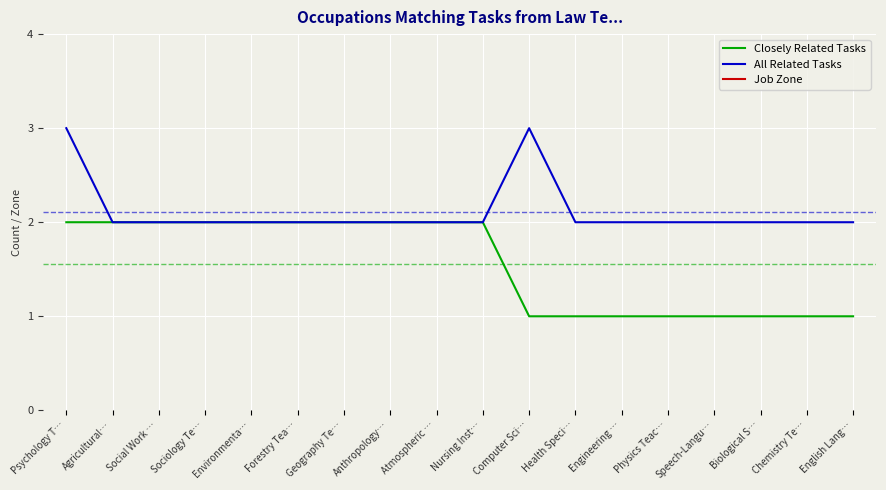

What is the label of the 13th point from the left?

Engineering …